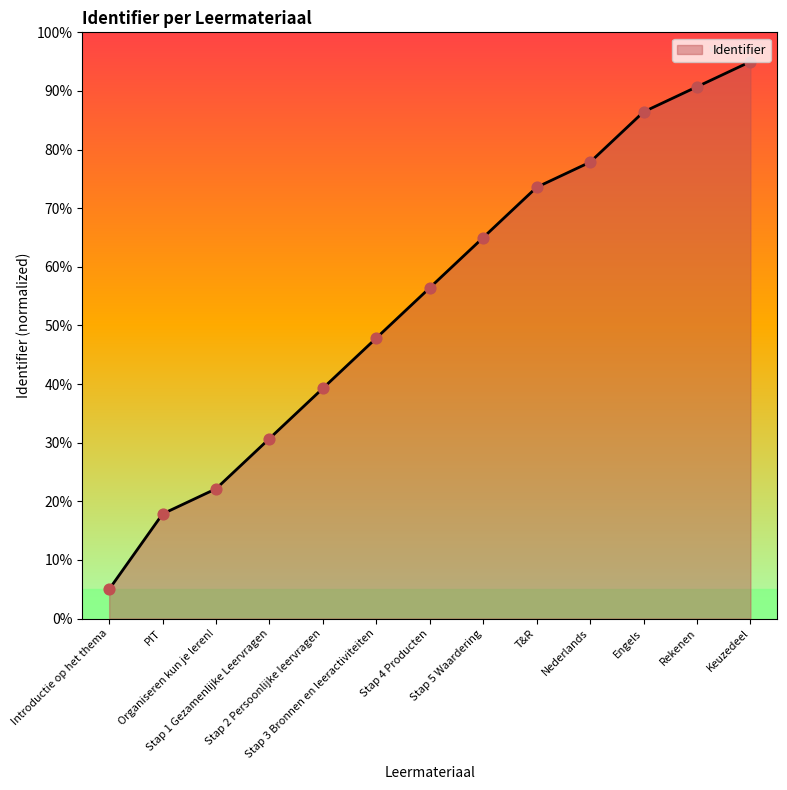

What is the change in value from Organiseren kun je leren! to Stap 3 Bronnen en leeractiviteiten?

+25.7